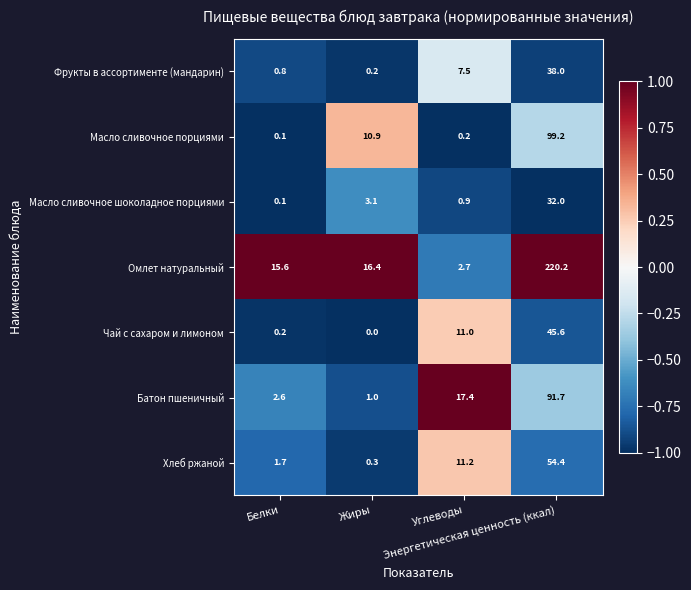

Count the number of data series in this chart.

7